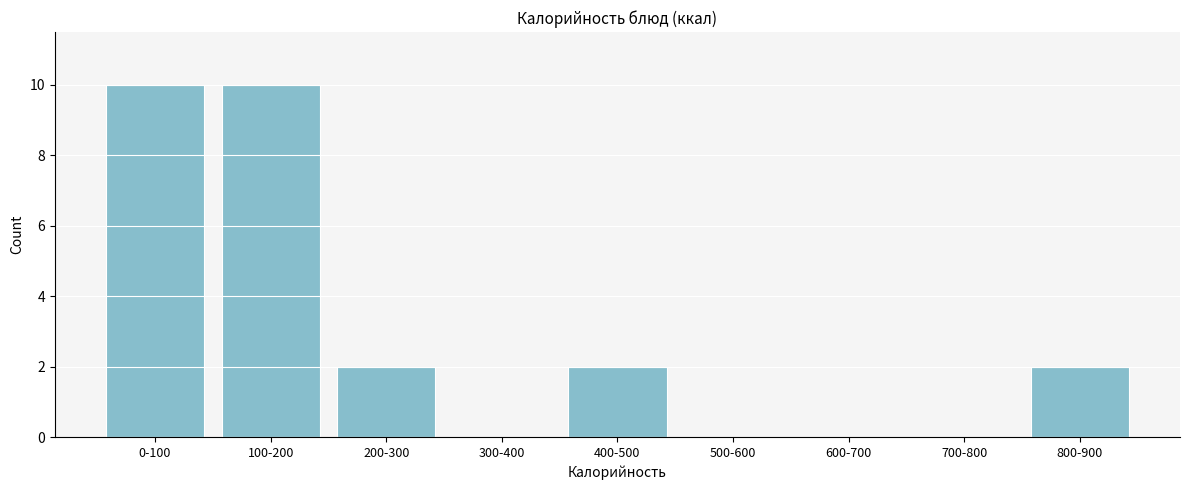

Reading left to right, extract all data points from this chart.

0-100=10	100-200=10	200-300=2	300-400=0	400-500=2	500-600=0	600-700=0	700-800=0	800-900=2